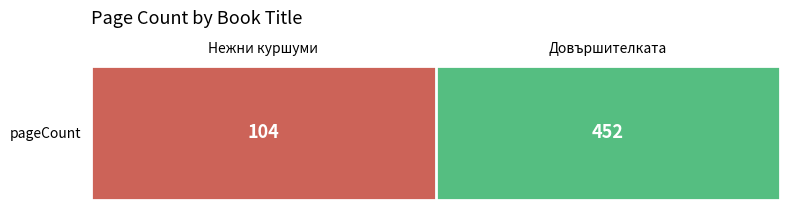

Which category has the lowest value across all series?

Нежни куршуми